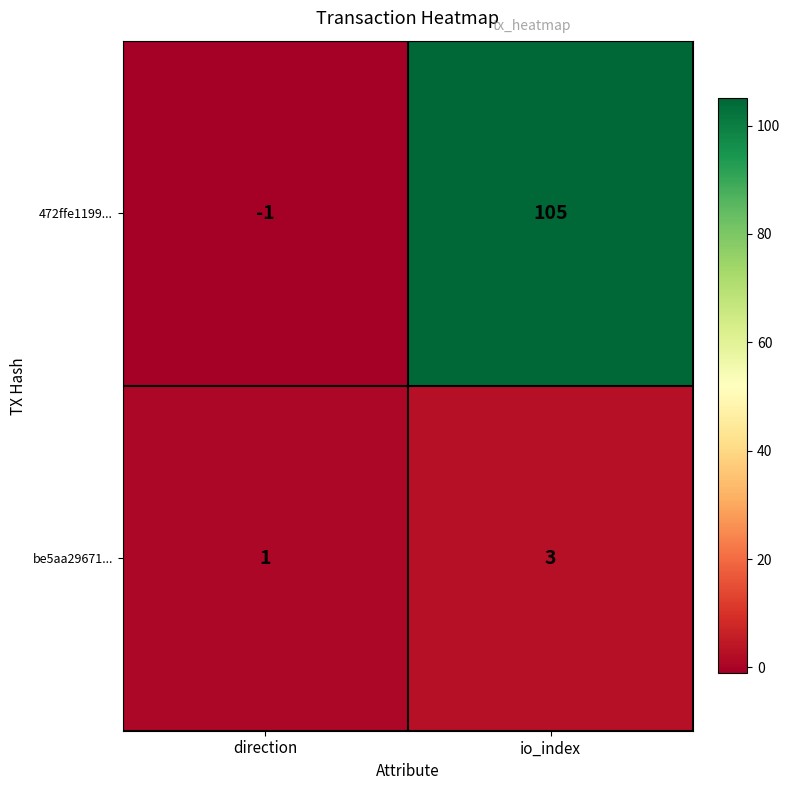

What is the difference between the highest and lowest values at io_index?

102